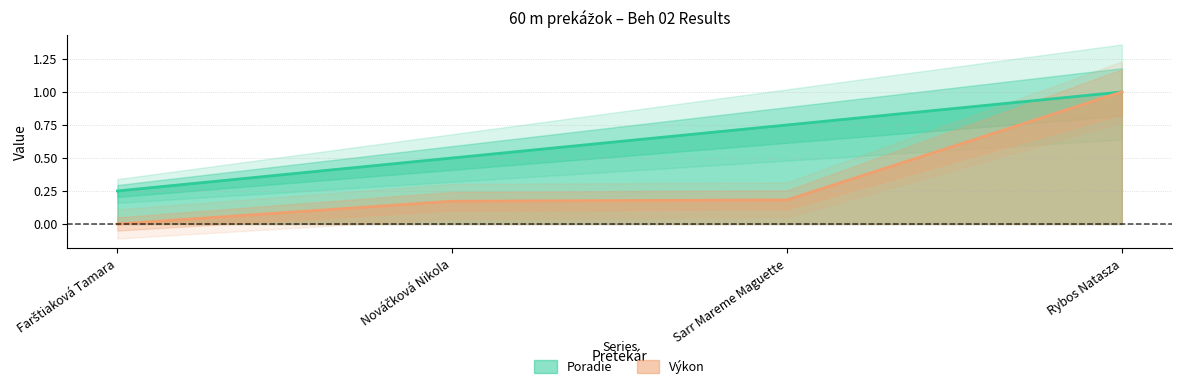

What are all the series names shown in the legend?

Poradie, Výkon